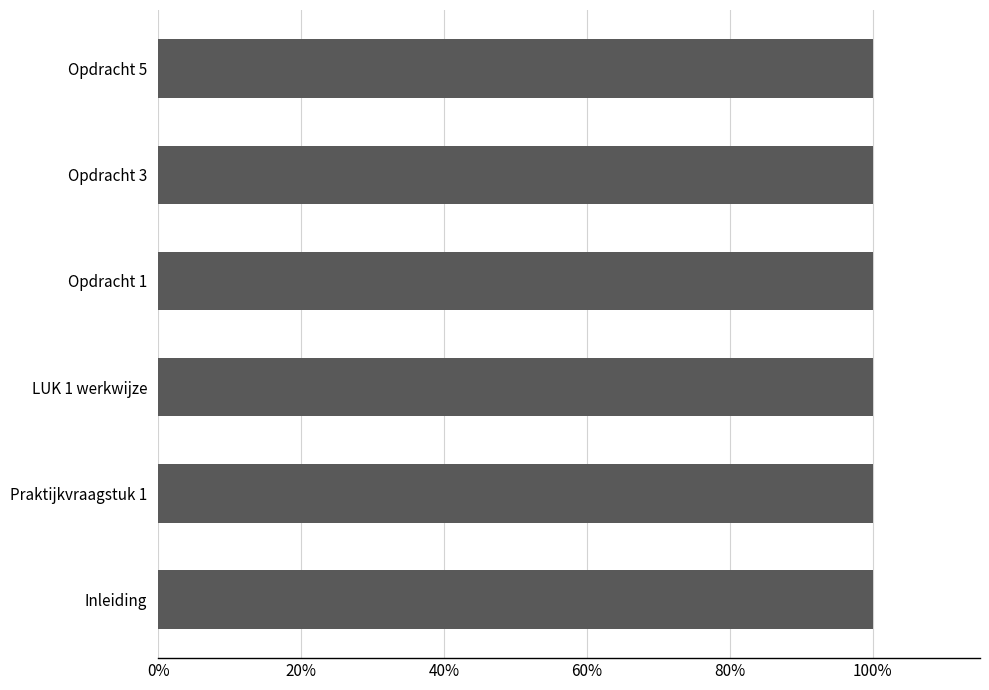

Are the bars horizontal?

Yes